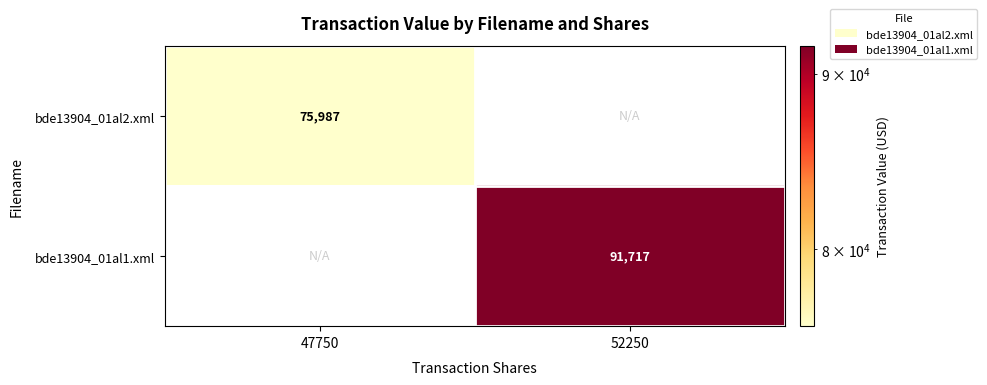

Is it true that bde13904_01al2.xml equals 75987 at 47750?

True